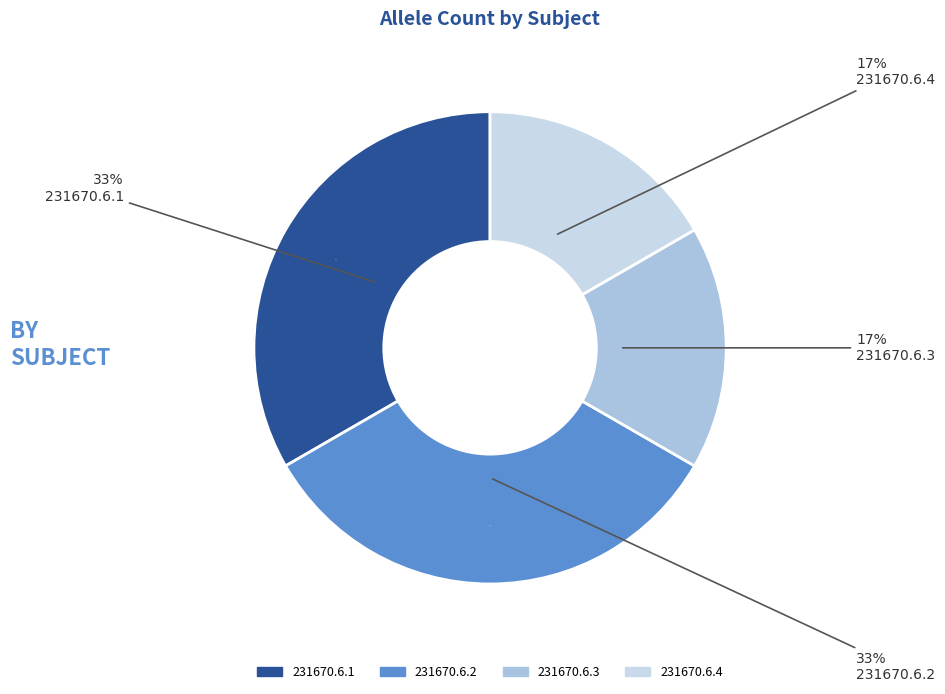

How many segments does this pie chart have?

4